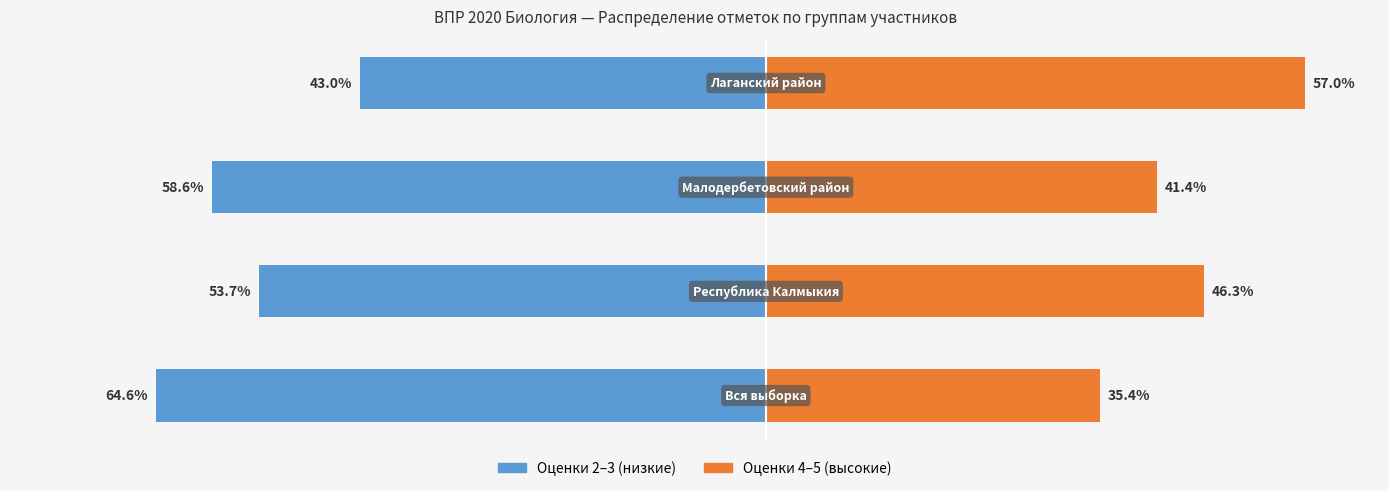

What is the lowest value of the Оценки 4–5 (высокие) series?

35.4